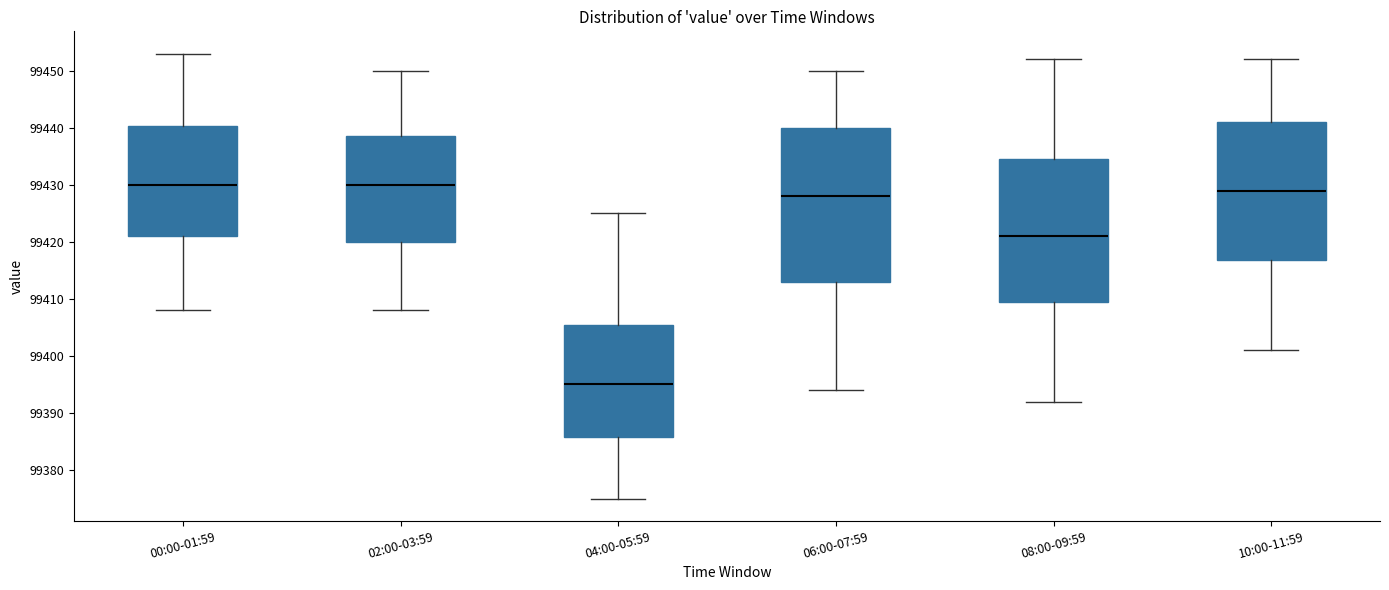

Reading left to right, transcribe this box plot: for each box, give where its median line is, the range the box spans, and where its two whiskers end, as read against the y-axis. The values are not printed on the chart, so give them approximately, as read against the axis.

00:00-01:59: median 99430, box 99421 to 99440, whiskers 99408 to 99453
02:00-03:59: median 99430, box 99420 to 99439, whiskers 99408 to 99450
04:00-05:59: median 99395, box 99386 to 99406, whiskers 99375 to 99425
06:00-07:59: median 99428, box 99413 to 99440, whiskers 99394 to 99450
08:00-09:59: median 99421, box 99410 to 99435, whiskers 99392 to 99452
10:00-11:59: median 99429, box 99417 to 99441, whiskers 99401 to 99452